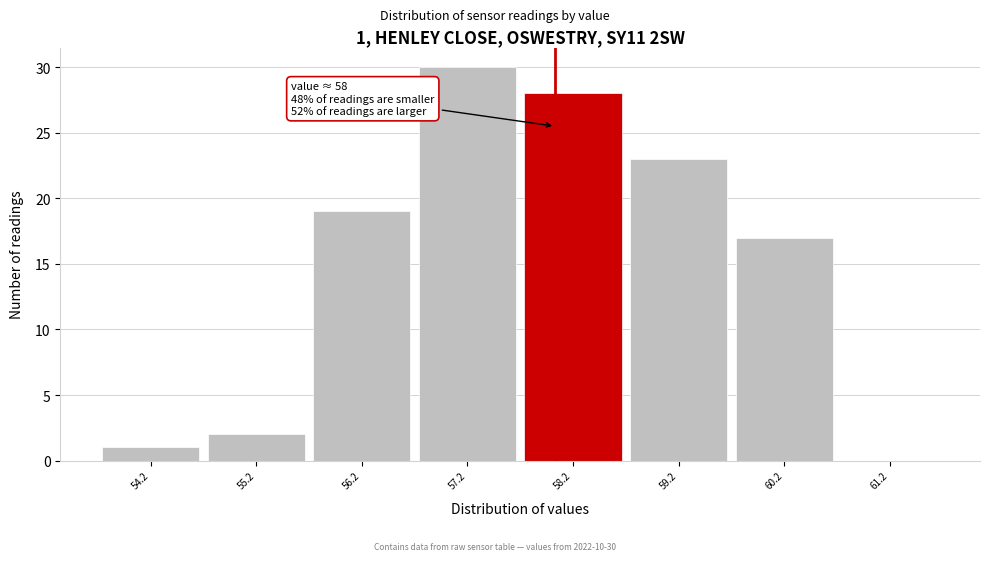

Over which range of the x-axis is the bar tallest?

56.67 to 57.67